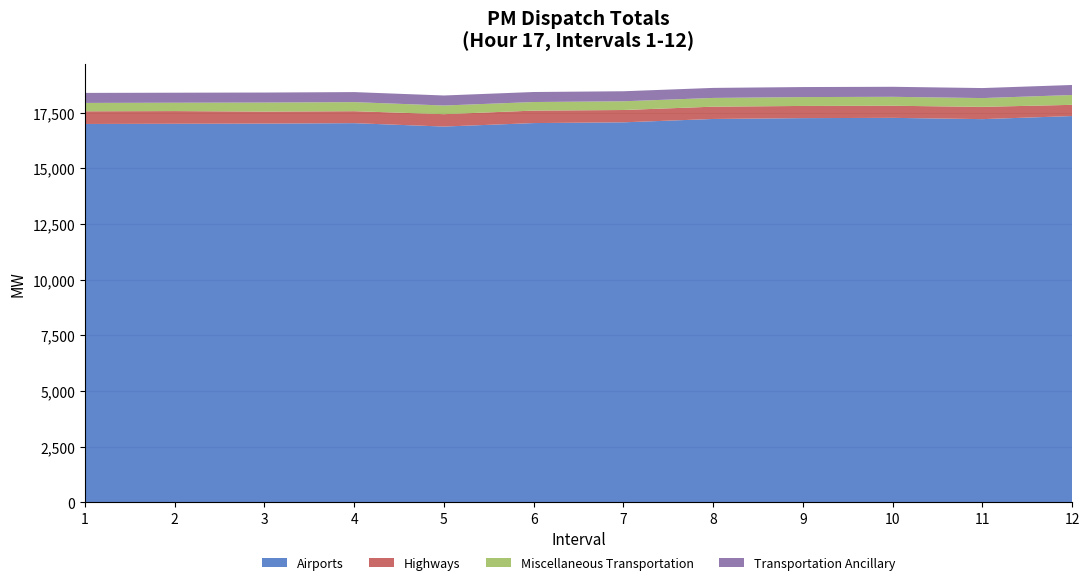

Reading left to right, what are all the values shown in this chart?

Airports: 16988.7	16997.7	17004.8	17024.9	16872.6	17029.0	17062.5	17213.2	17251.0	17263.2	17206.1	17344.6
Highways: 569.5	569.5	540.1	537.1	556.1	560.1	553.1	552.1	547.1	543.1	551.1	503.1
Miscellaneous Transportation: 375.5	375.5	404.9	407.9	388.9	384.9	391.9	392.9	397.9	401.9	393.9	441.9
Transportation Ancillary: 450.0	450.0	450.0	450.0	450.0	450.0	450.0	450.0	450.0	450.0	450.0	450.0